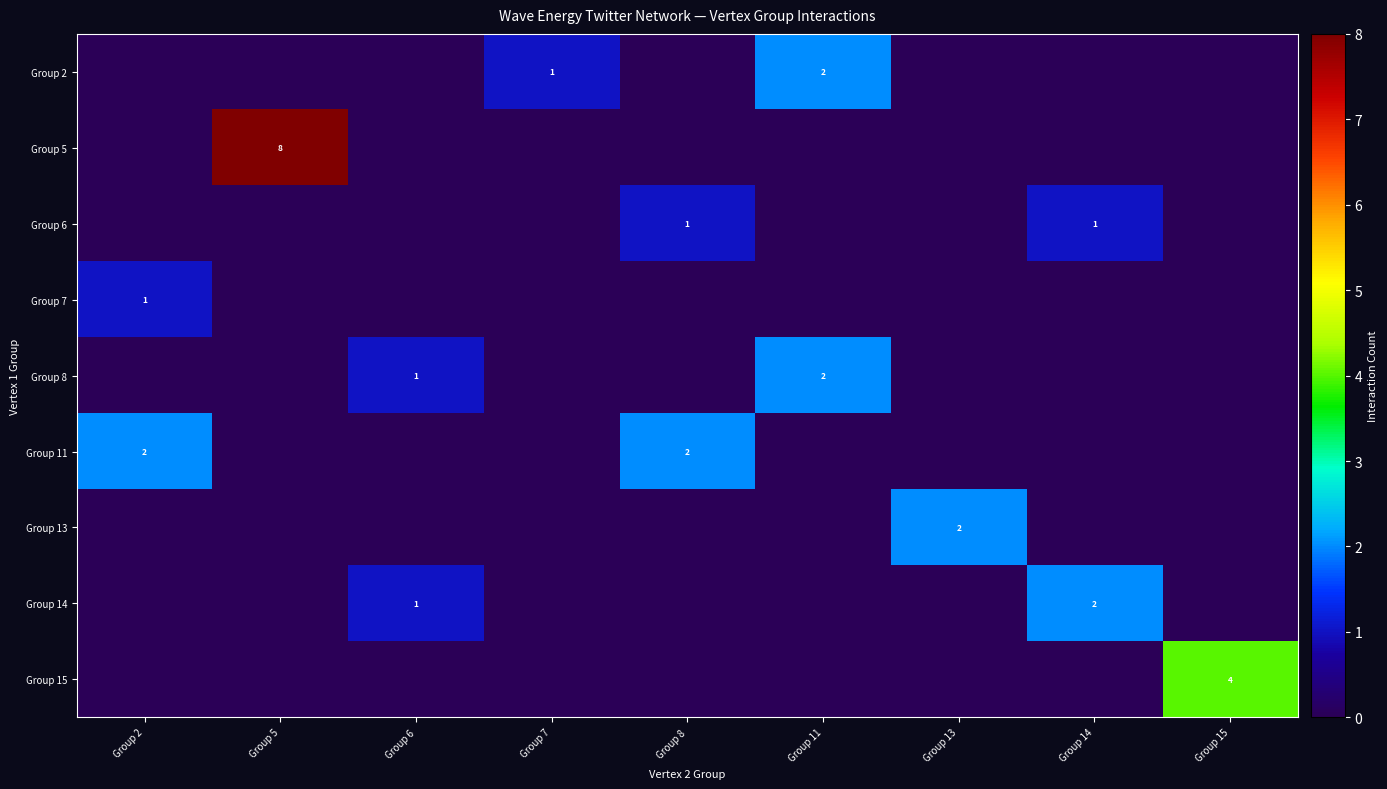

True or false: Group 11 has a value of 2 at Group 8.

True